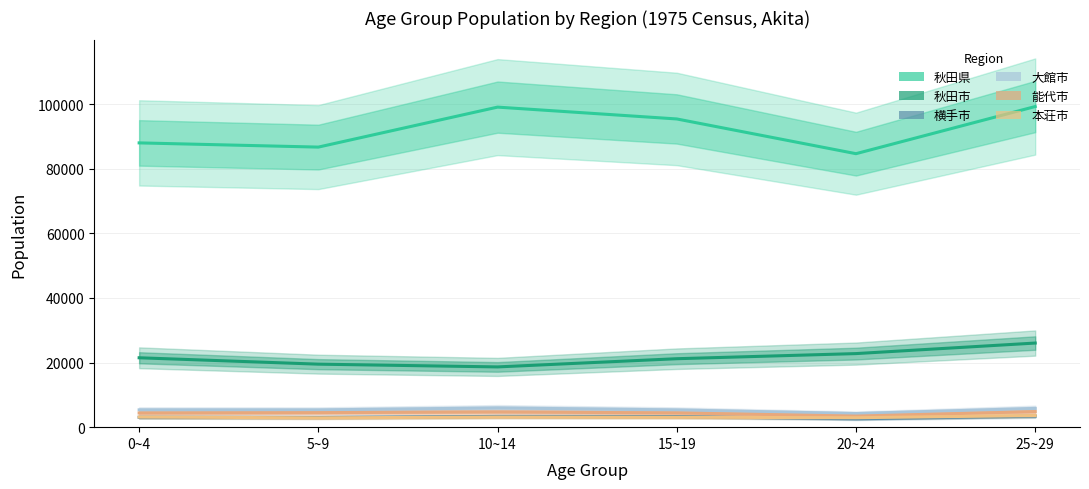

At which category does the chart reach its peak across all series?

25~29